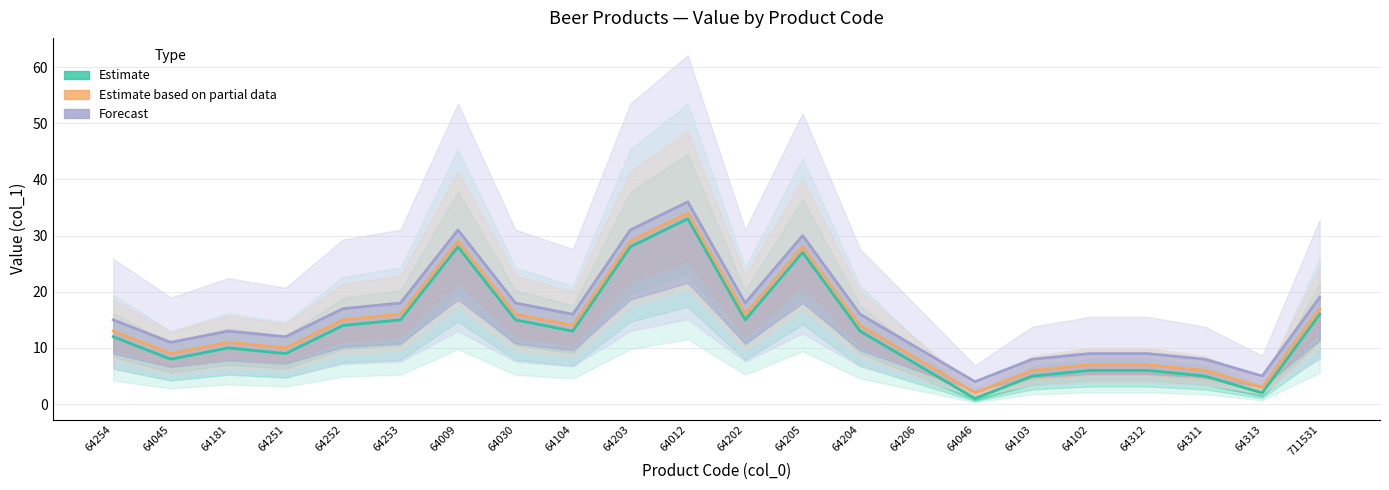

At which category does Estimate reach its first local peak?

64181